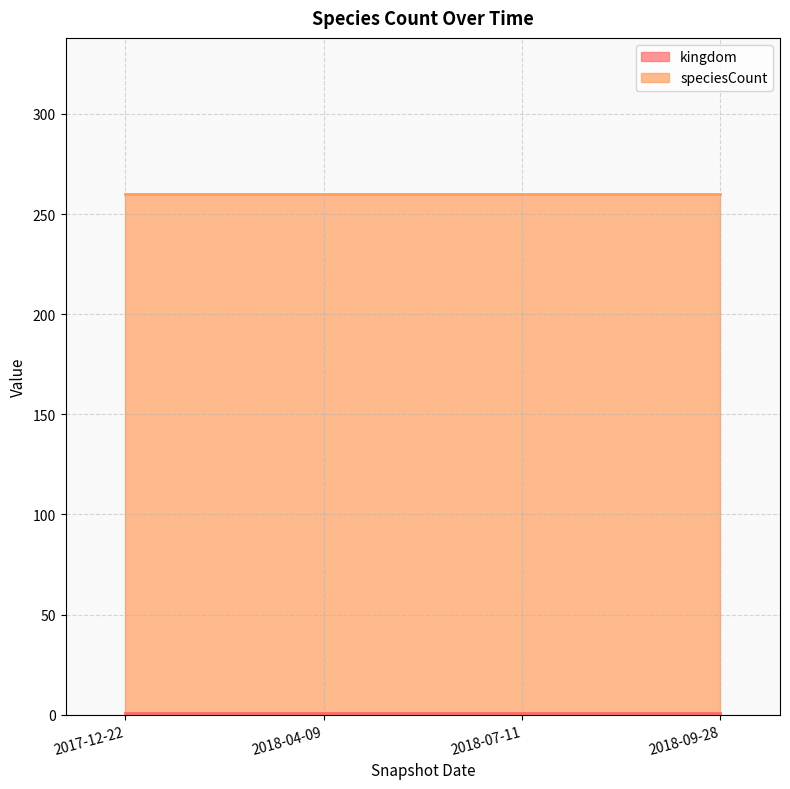

What position from the left is 2018-07-11?

3